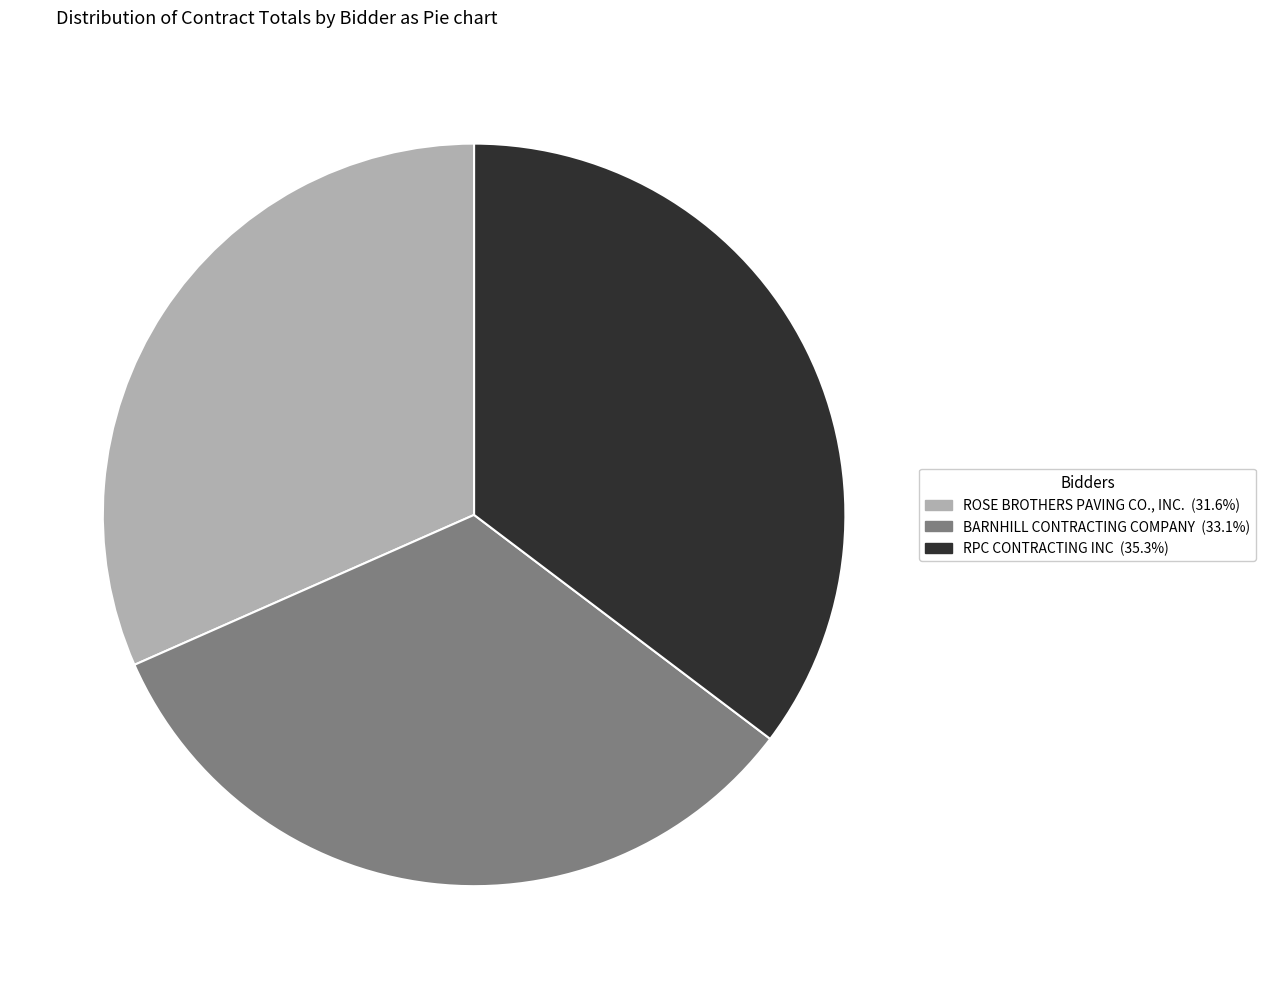

Does any single category account for the majority?

No